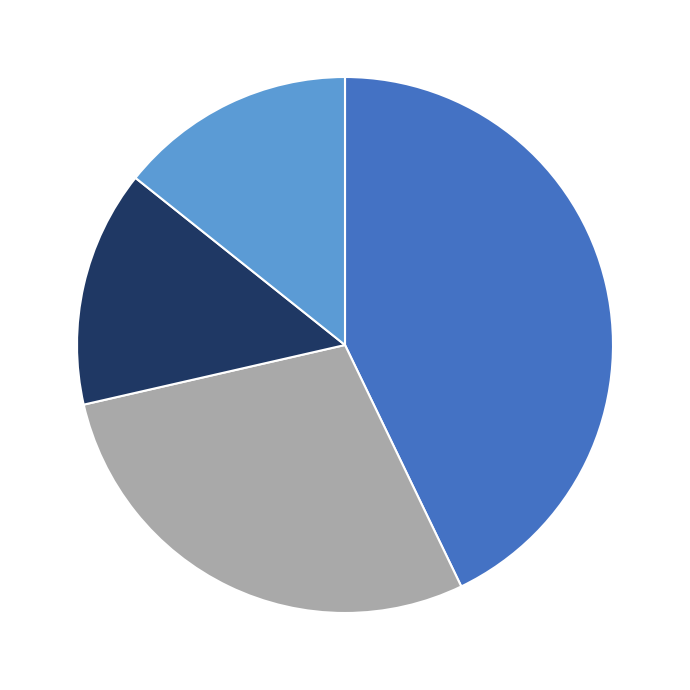

Is there a majority slice in this chart?

No